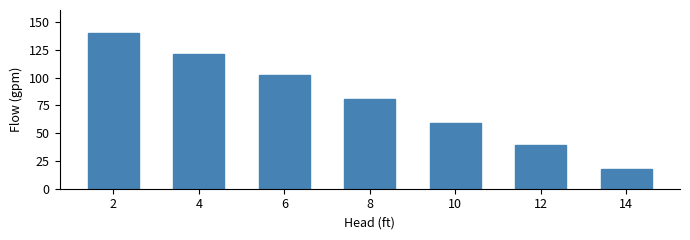

List the labels in order of value, smallest first.

14, 12, 10, 8, 6, 4, 2